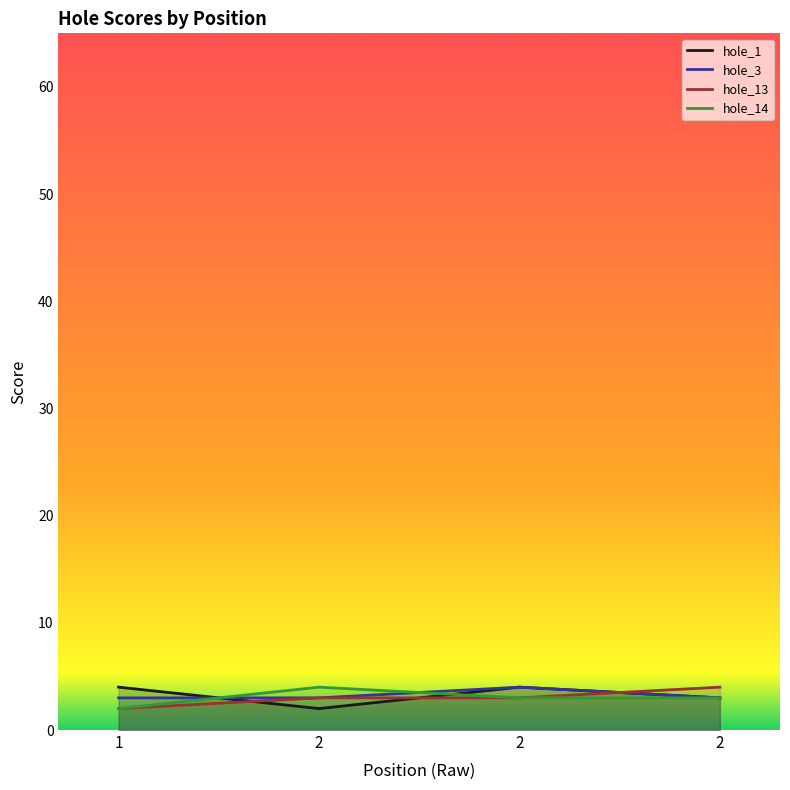

How many values in the hole_14 series are below 3?

1